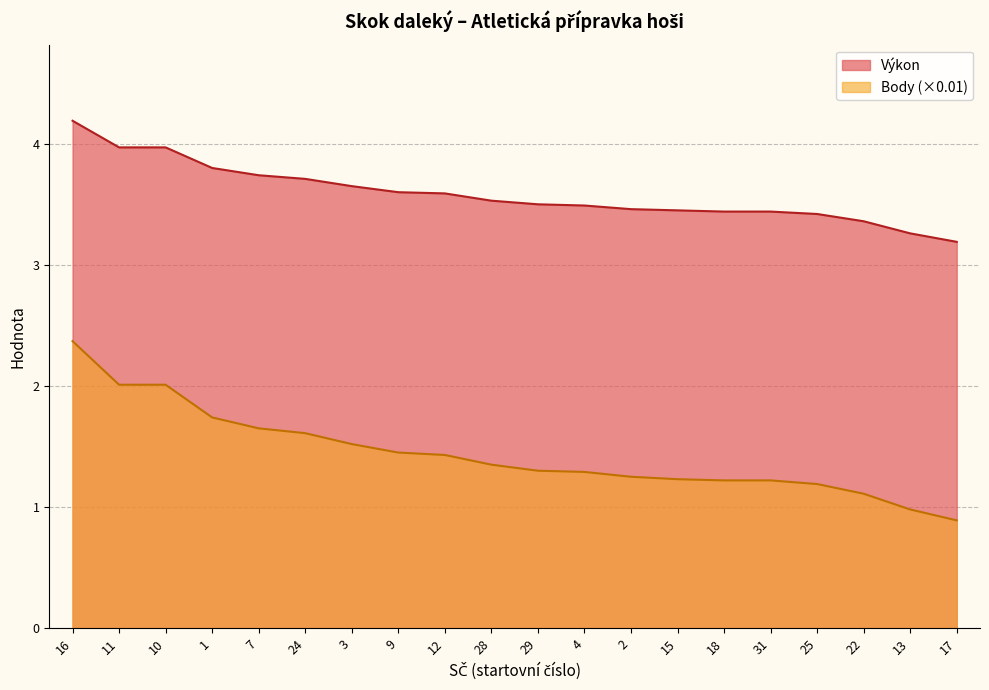

What is the value of the Výkon point at the 18th from the left?

3.4